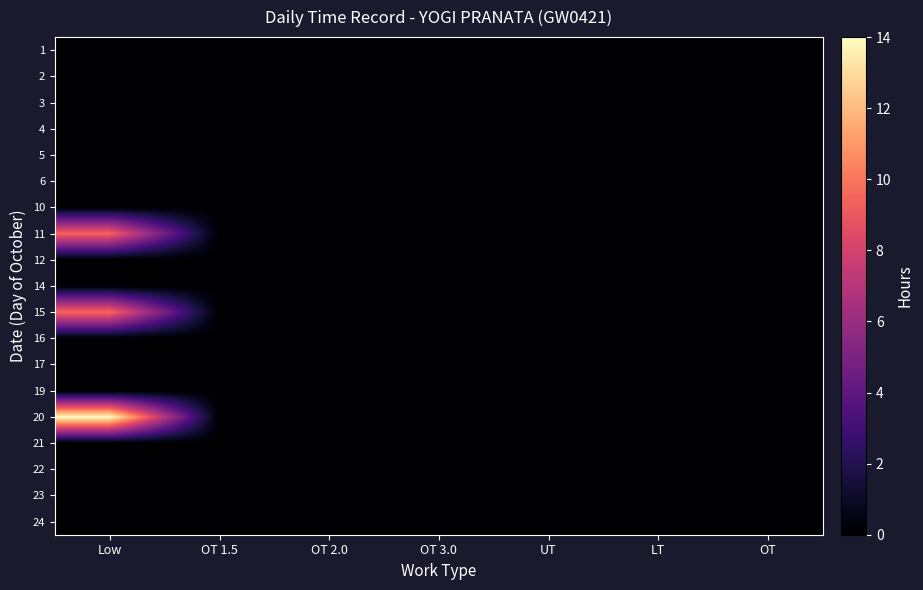

Which category has the highest value across all series?

Low